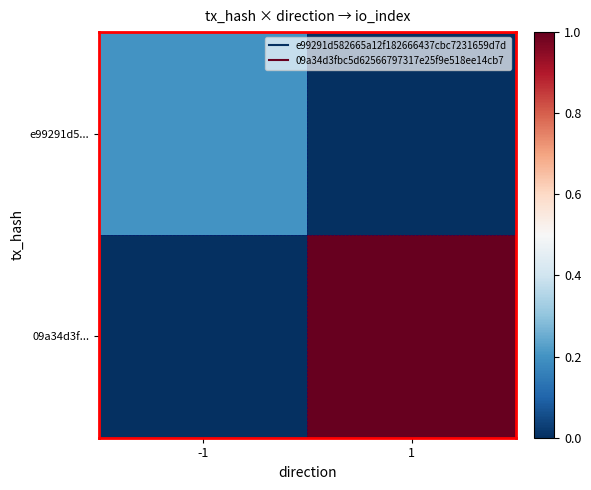

Which series has the largest range (max minus min)?

09a34d3f...